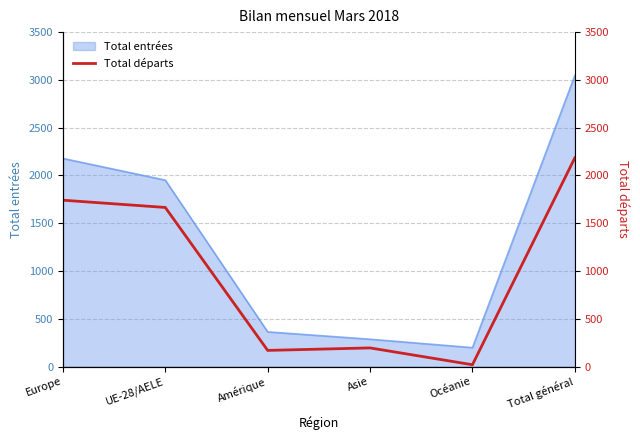

What position from the right is Amérique?

4